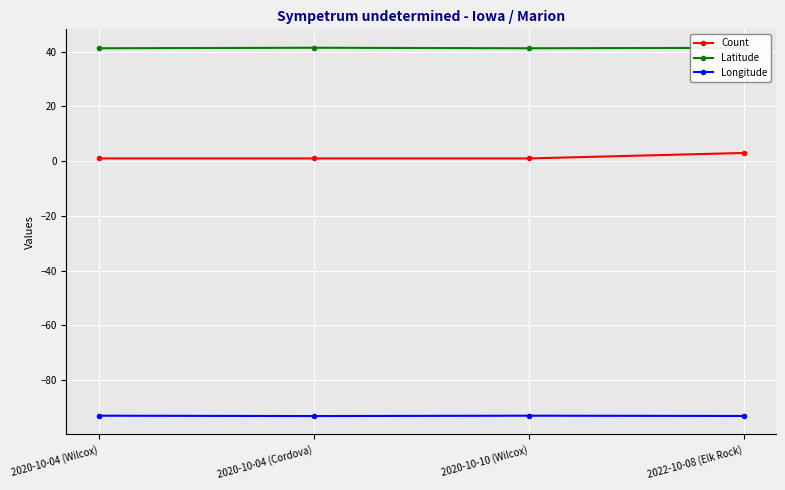

What is the spread (max minus min) of values at 2020-10-10 (Wilcox)?

134.2